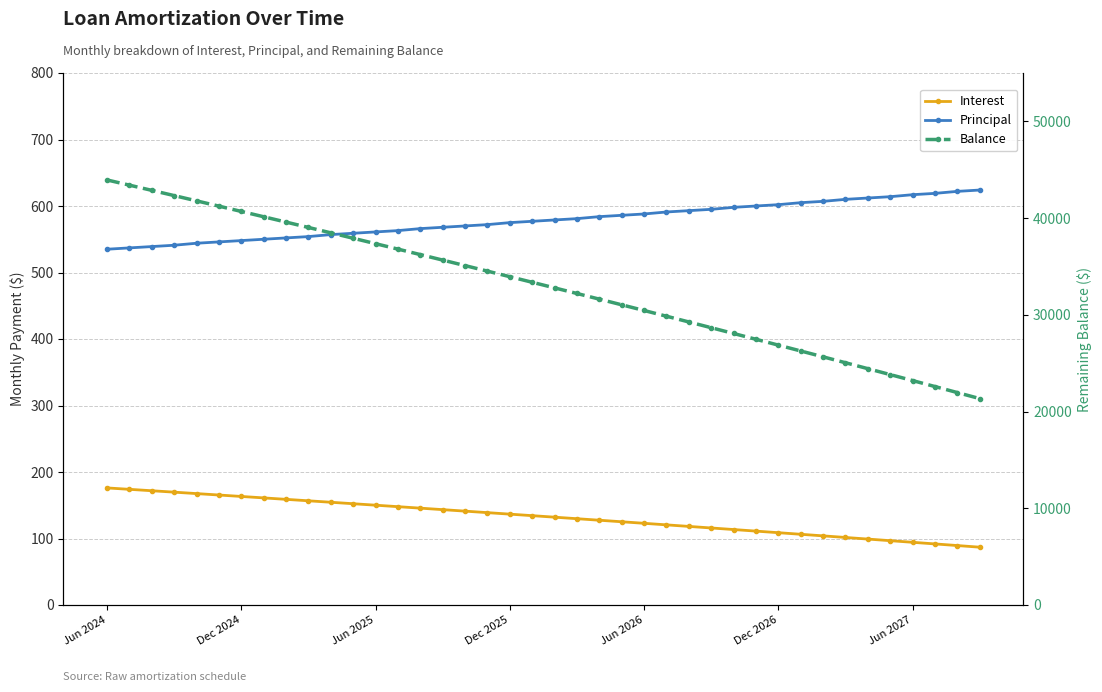

What is the highest value of the Balance series?

43944.0